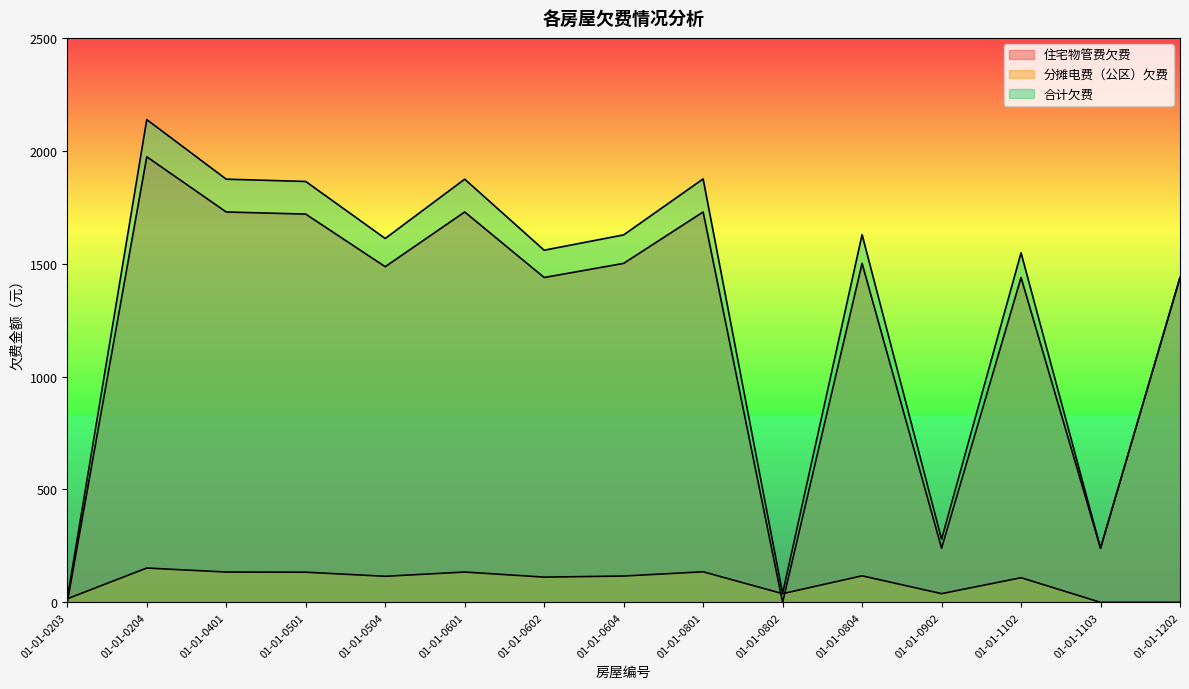

Where does the 合计欠费 series first go above 1611?

01-01-0204